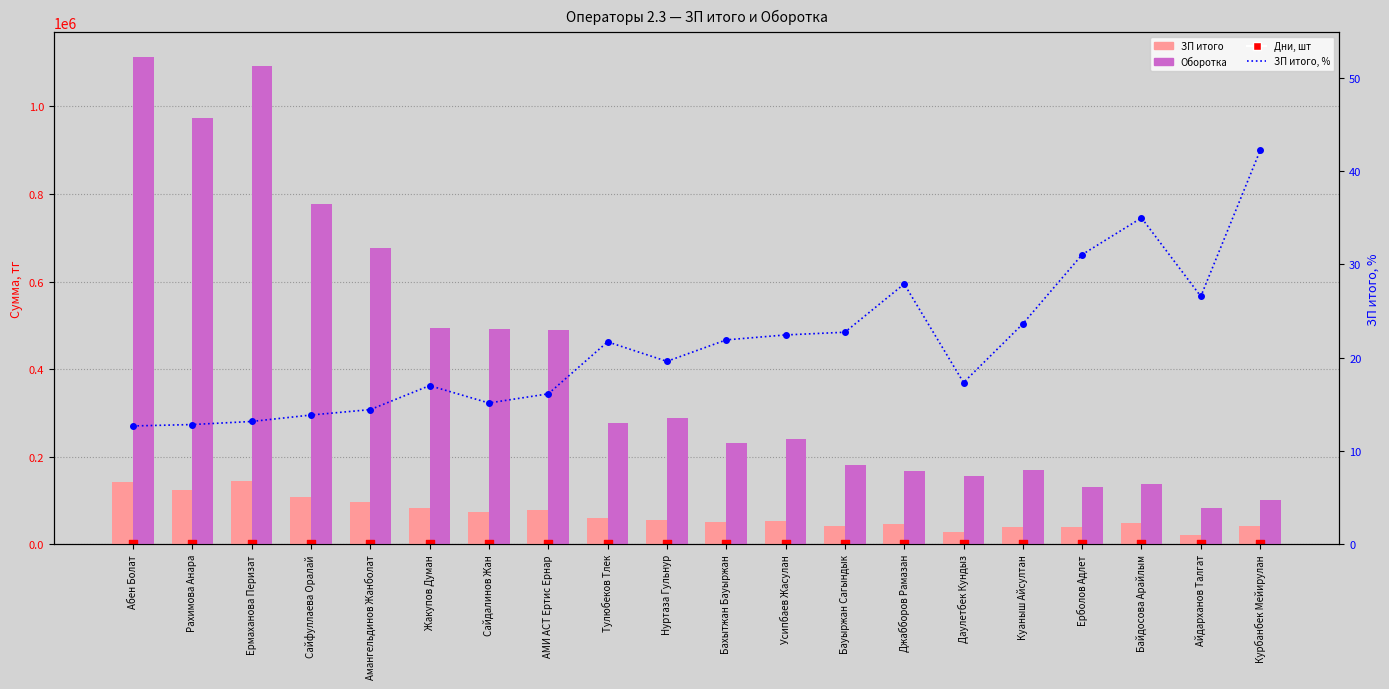

At which category is the sum across all series the highest?

Абен Болат